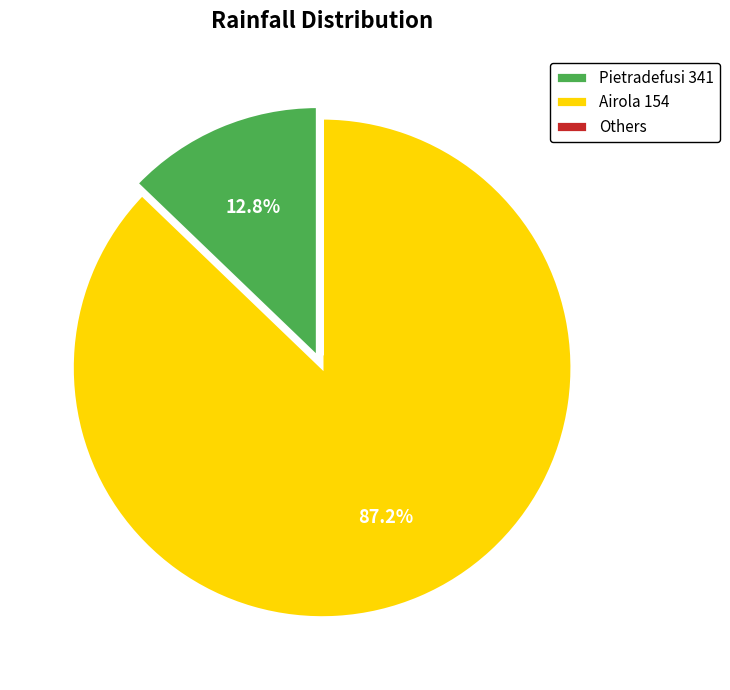

Between Pietradefusi 341 and Airola 154, which is larger?

Airola 154